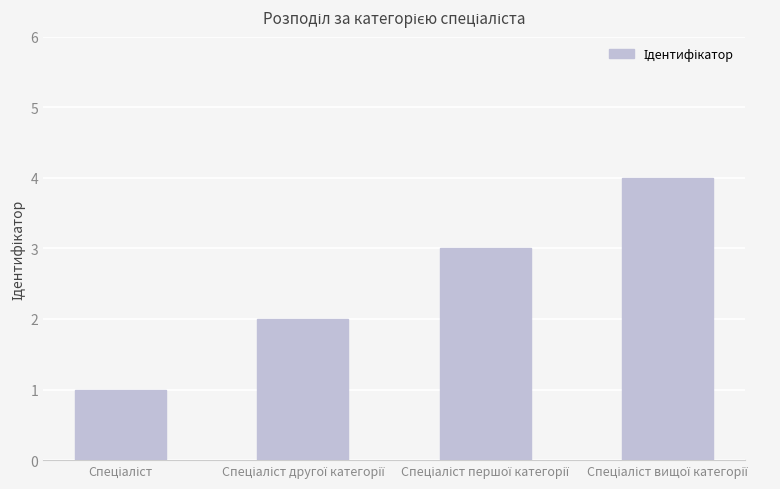

Does the chart contain any negative values?

No